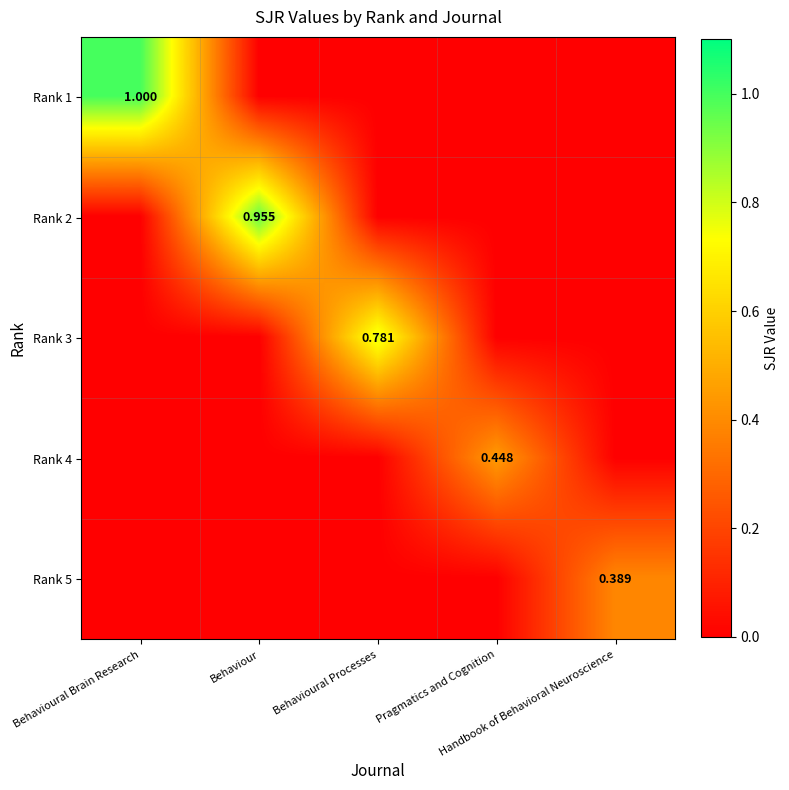

At which label does Rank 1 reach its minimum?

Behaviour